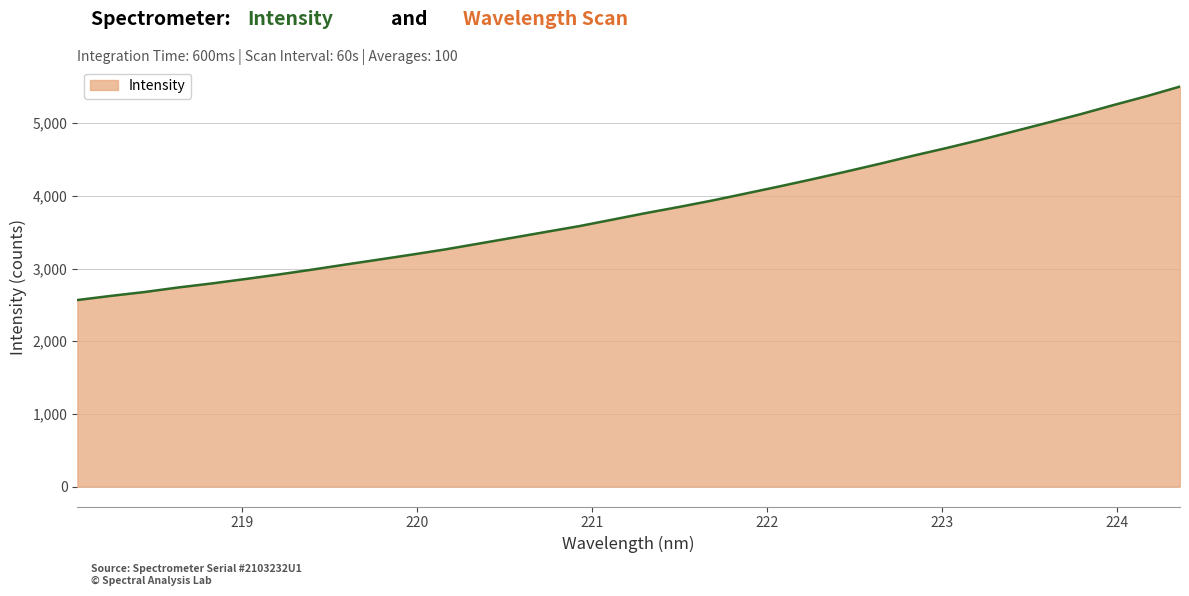

What is the difference between the maximum and minimum values?

2938.8